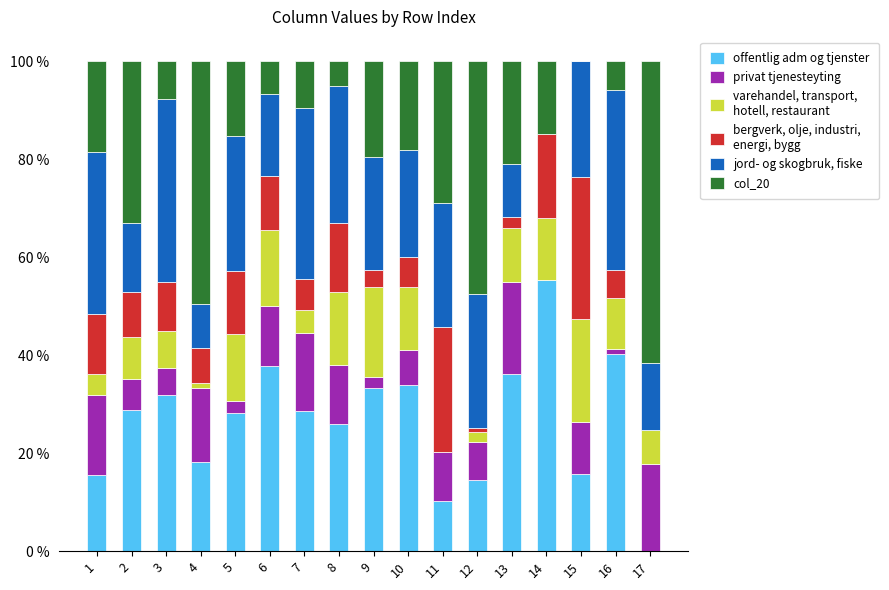

Are the bars grouped side by side (vs. stacked)?

No